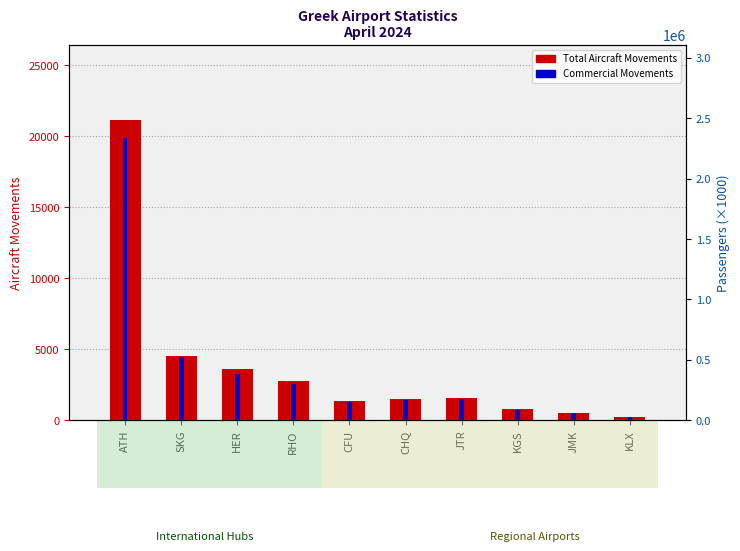

At how many categories does at least one series exceed 19061?

1